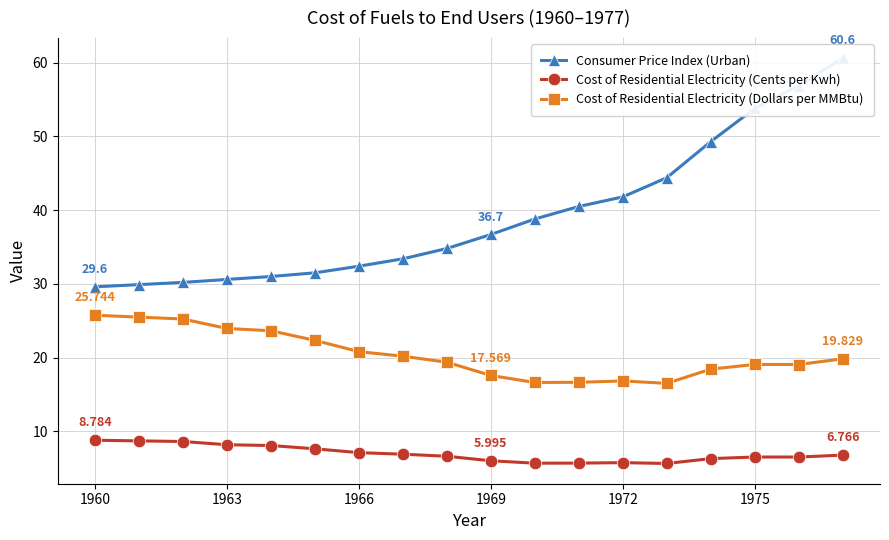

Which category has the highest value in the Cost of Residential Electricity (Dollars per MMBtu) series?

1960